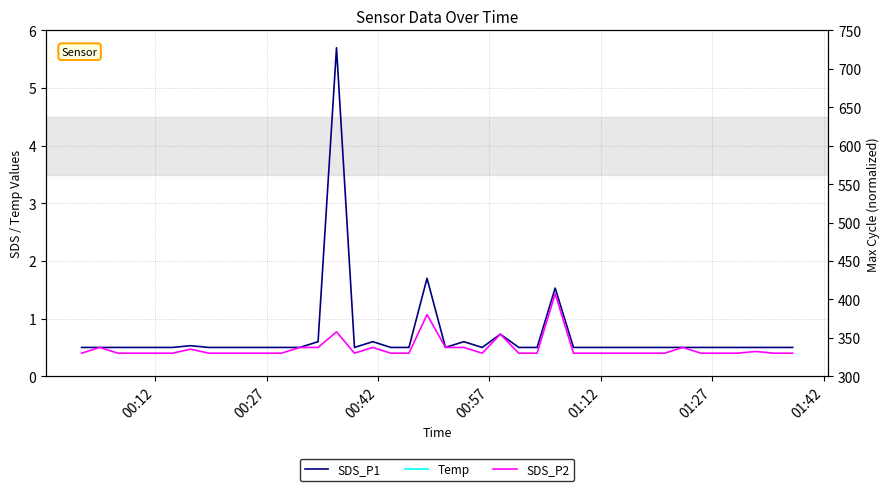

What is the minimum value for SDS_P2?

0.4